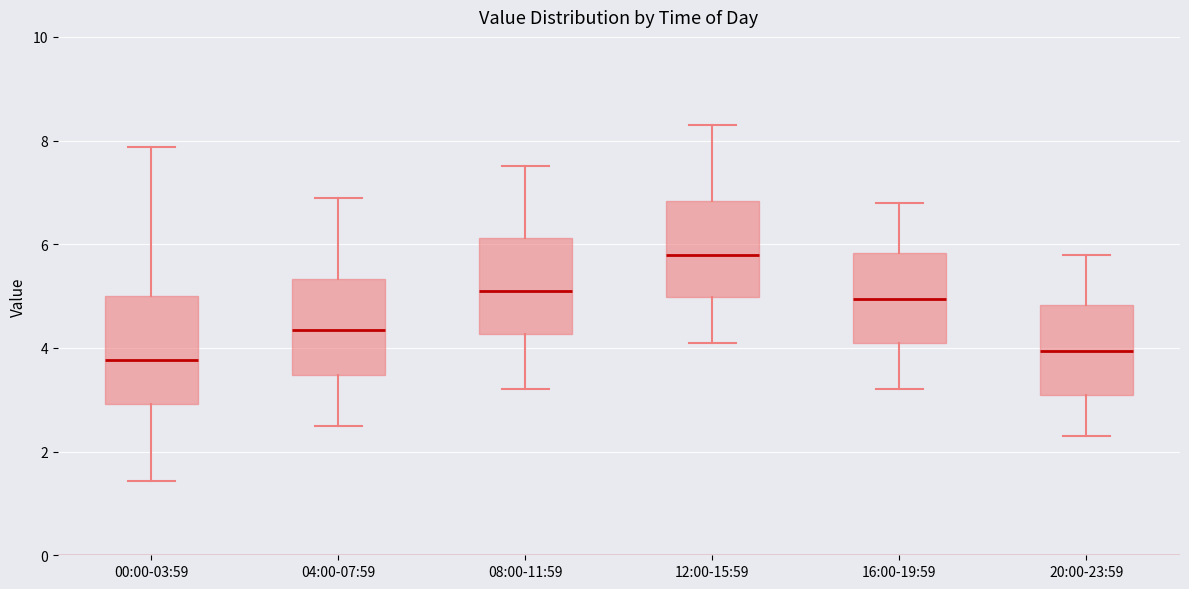

Reading left to right, transcribe this box plot: for each box, give where its median line is, the range the box spans, and where its two whiskers end, as read against the y-axis. The values are not printed on the chart, so give them approximately, as read against the axis.

00:00-03:59: median 3.8, box 3.0 to 5.0, whiskers 1.4 to 7.8
04:00-07:59: median 4.4, box 3.4 to 5.4, whiskers 2.6 to 7.0
08:00-11:59: median 5.2, box 4.2 to 6.2, whiskers 3.2 to 7.6
12:00-15:59: median 5.8, box 5.0 to 6.8, whiskers 4.2 to 8.4
16:00-19:59: median 5.0, box 4.2 to 5.8, whiskers 3.2 to 6.8
20:00-23:59: median 4.0, box 3.2 to 4.8, whiskers 2.4 to 5.8